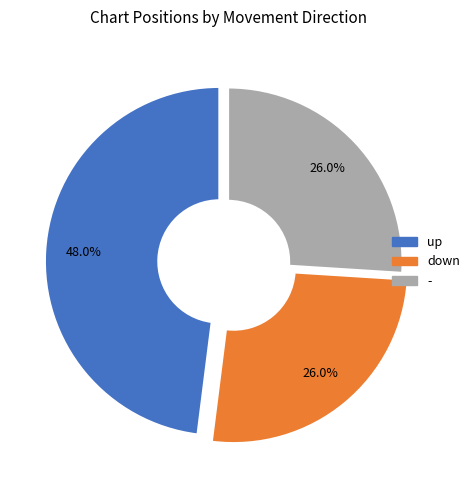

To the nearest percent, what portion does up represent?

48%